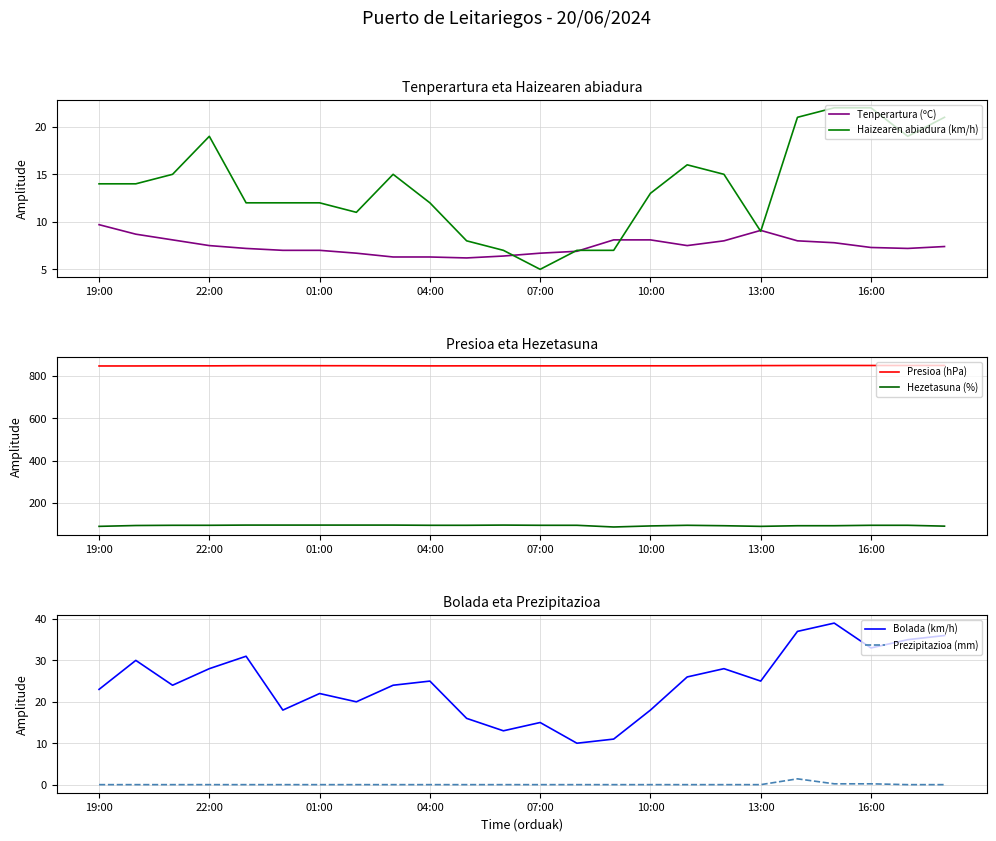

How many Hezetasuna (%) values are between 93 and 96?

19